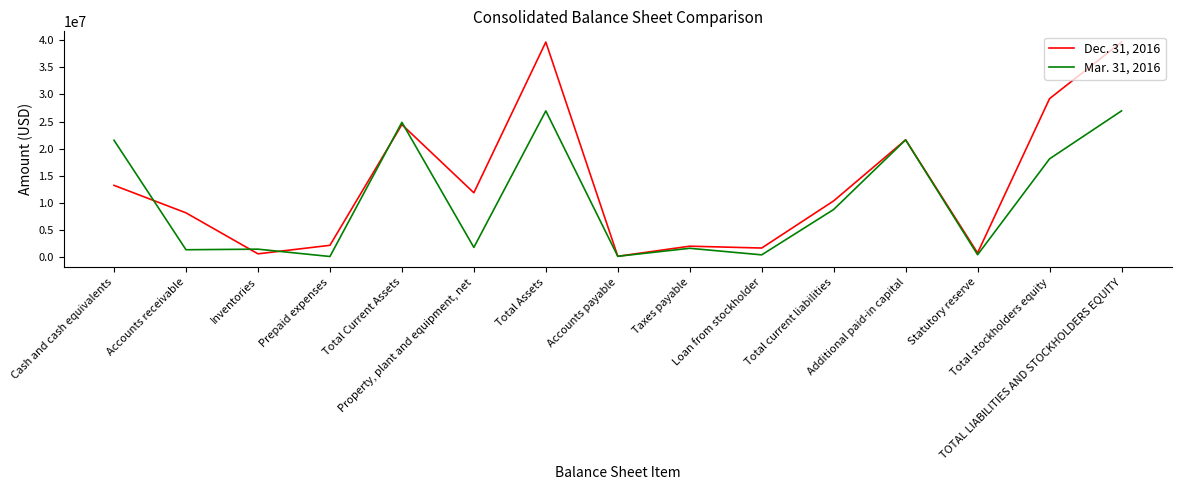

At TOTAL LIABILITIES AND STOCKHOLDERS EQUITY, list the series in order from smallest to largest.

Mar. 31, 2016, Dec. 31, 2016